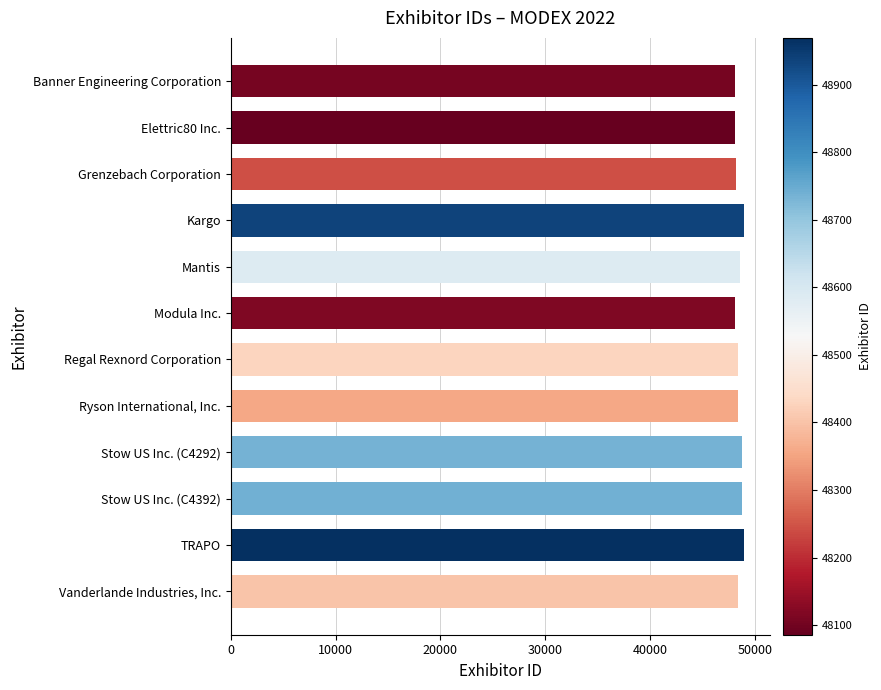

What is the label of the 9th bar from the bottom?

Kargo